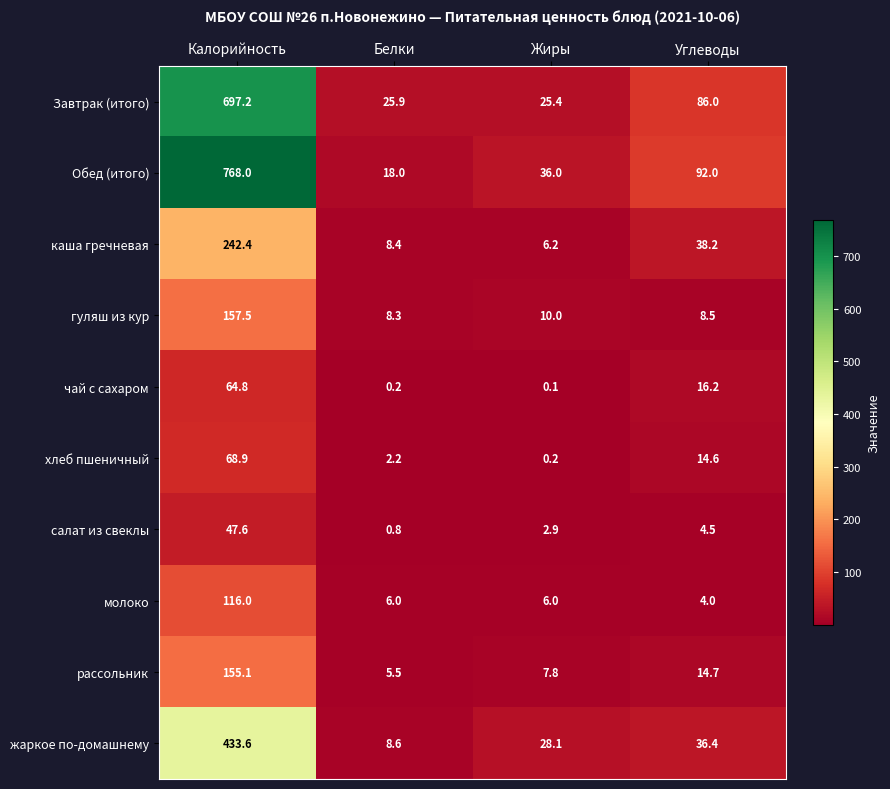

Which series has the largest total across all categories?

Обед (итого)